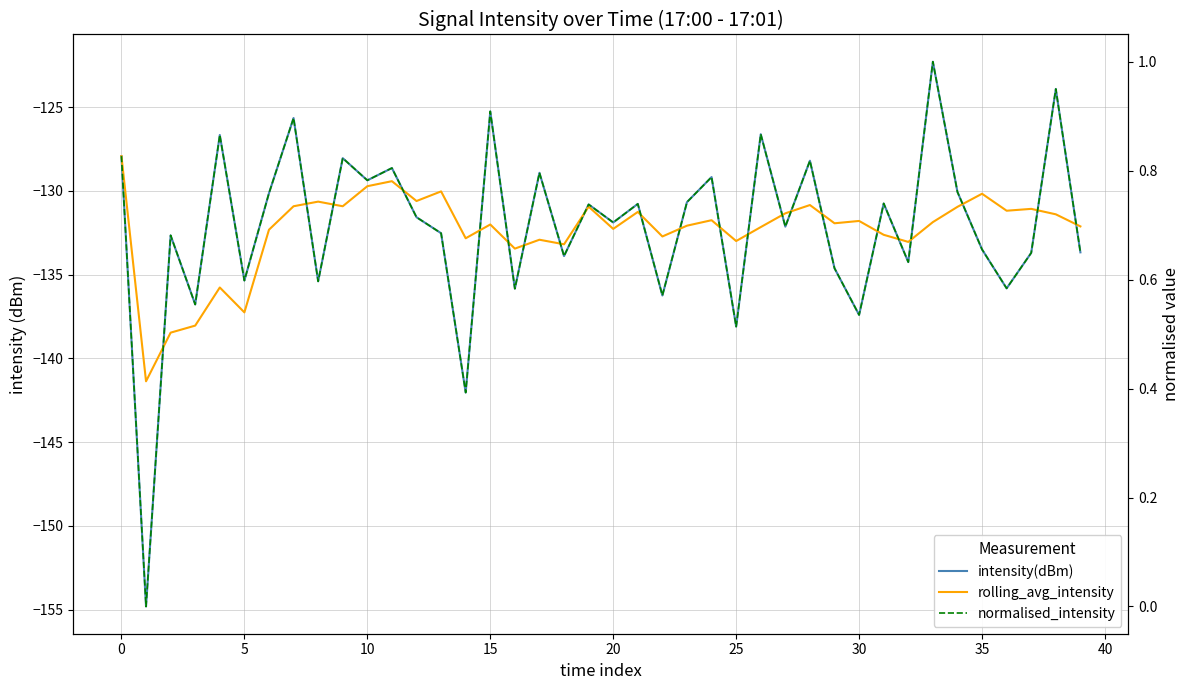

Reading left to right, extract all data points from this chart.

intensity(dBm): -127.9	-154.8	-132.7	-136.8	-126.7	-135.3	-130.1	-125.6	-135.4	-128.0	-129.4	-128.6	-131.6	-132.5	-142.0	-125.2	-135.8	-128.9	-133.9	-130.8	-131.9	-130.8	-136.2	-130.7	-129.2	-138.1	-126.6	-132.1	-128.2	-134.6	-137.4	-130.7	-134.2	-122.3	-130.1	-133.5	-135.8	-133.7	-123.9	-133.7
rolling_avg_intensity: -127.9	-141.4	-138.5	-138.0	-135.8	-137.2	-132.3	-130.9	-130.6	-130.9	-129.7	-129.4	-130.6	-130.0	-132.8	-132.0	-133.4	-132.9	-133.2	-130.9	-132.3	-131.3	-132.7	-132.1	-131.7	-133.0	-132.2	-131.3	-130.8	-131.9	-131.8	-132.6	-133.0	-131.9	-130.9	-130.2	-131.2	-131.1	-131.4	-132.1
normalised_intensity: 0.8	0.0	0.7	0.6	0.9	0.6	0.8	0.9	0.6	0.8	0.8	0.8	0.7	0.7	0.4	0.9	0.6	0.8	0.6	0.7	0.7	0.7	0.6	0.7	0.8	0.5	0.9	0.7	0.8	0.6	0.5	0.7	0.6	1.0	0.8	0.7	0.6	0.6	1.0	0.7